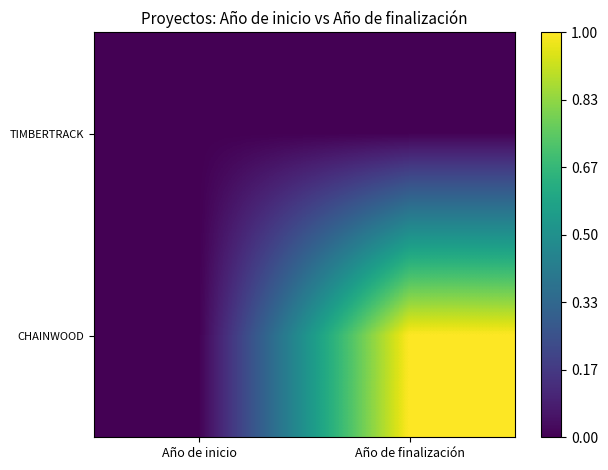

Reading left to right, list all the values displayed in this chart.

TIMBERTRACK: Año de inicio=0	Año de finalización=0
CHAINWOOD: Año de inicio=0	Año de finalización=1